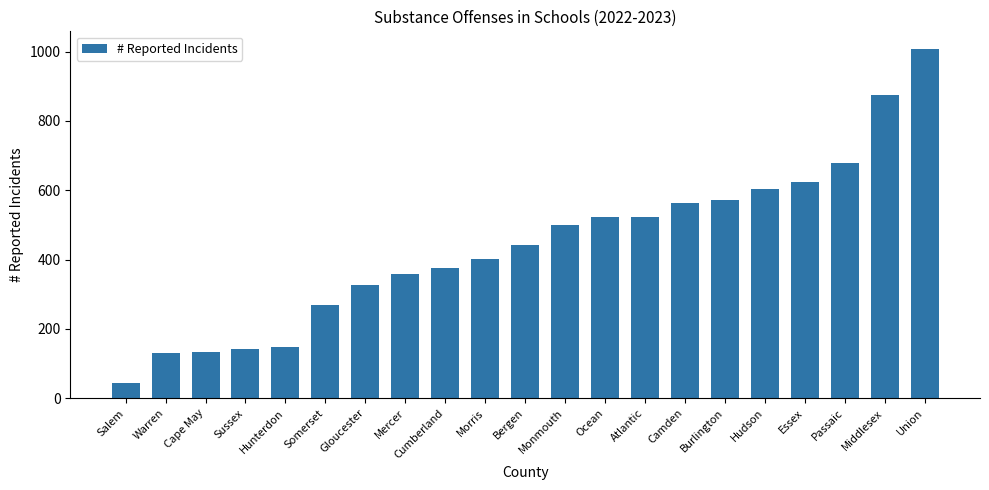

What is the value of the 4th bar from the left?

141